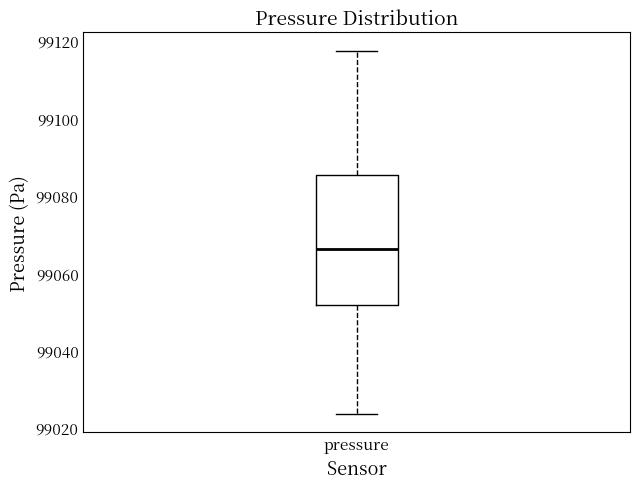

Read this box plot against the y-axis: the position of the median line, the range covered by the box, and the ends of both whiskers. The values are not printed on the chart, so give them approximately, as read against the axis.

median 99066, box 99052 to 99086, whiskers 99024 to 99118